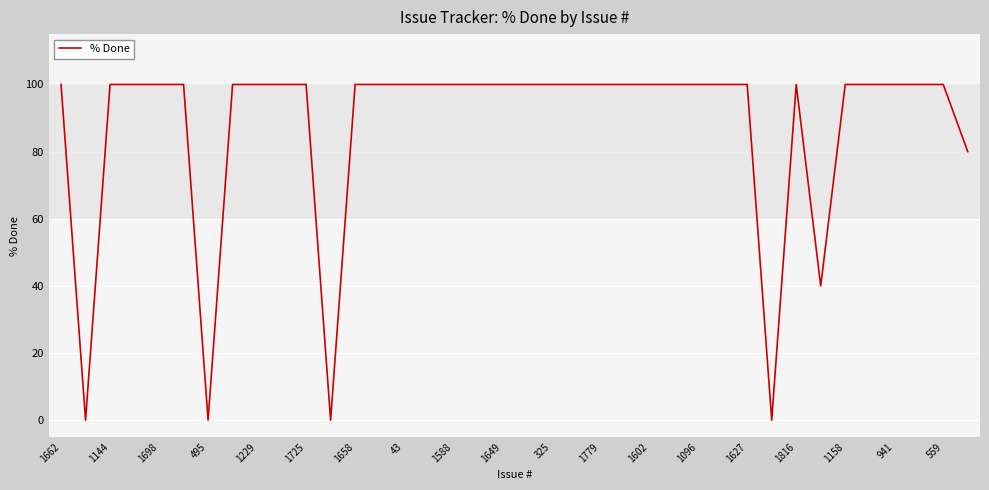

What is the greatest value displayed?

100